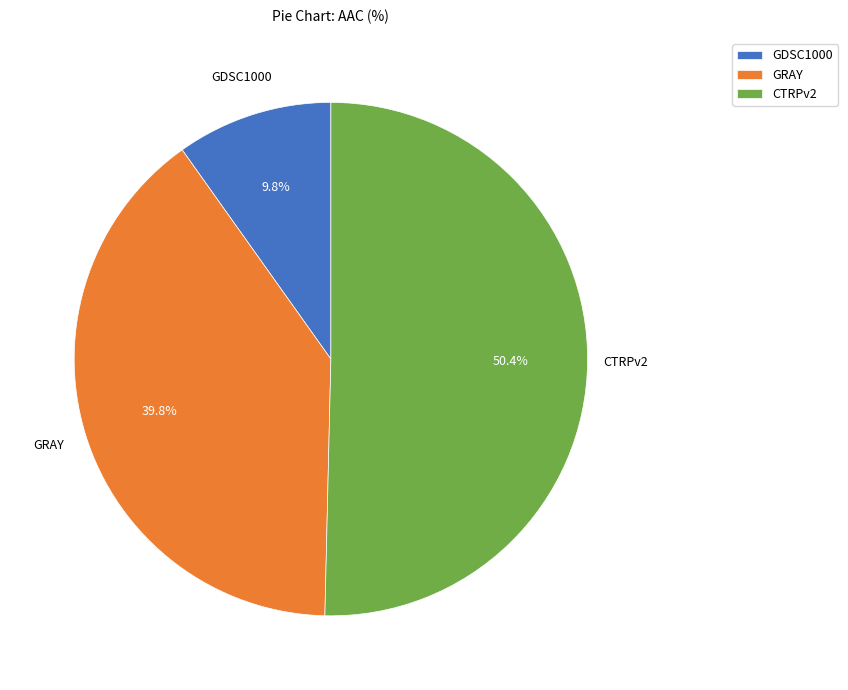

What is the majority slice?

CTRPv2